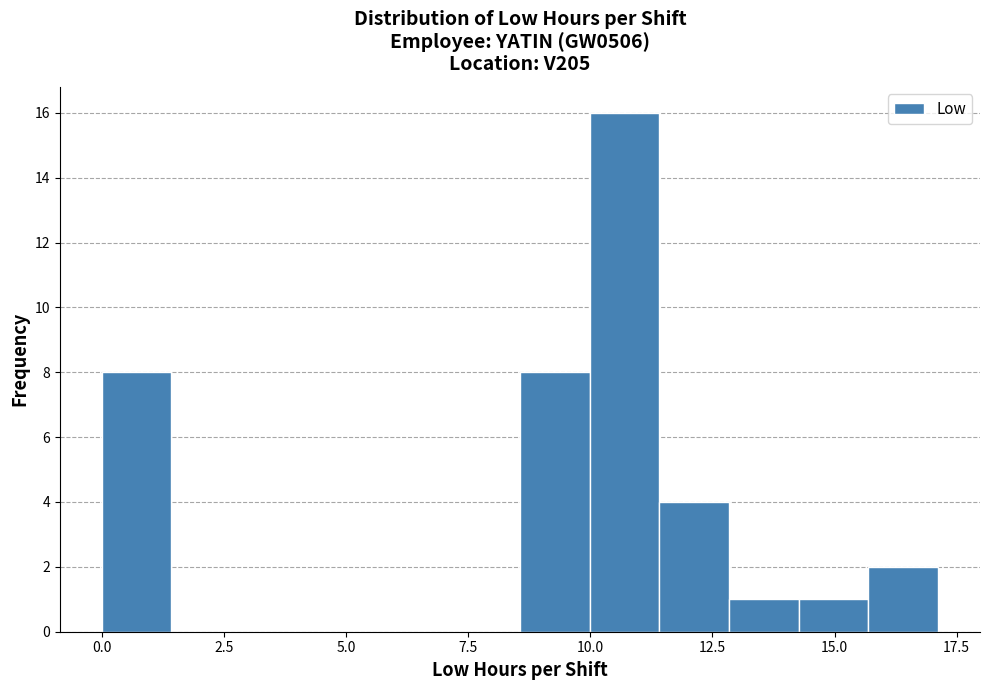

Read against the x-axis, roughly where is the centre of the tallest bar?

10.5